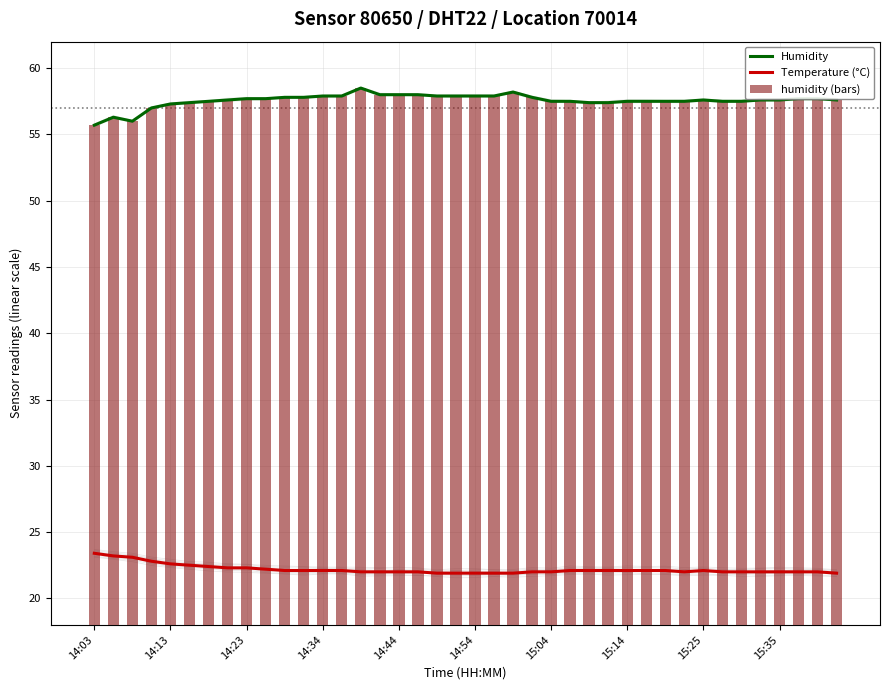

How many values in the Humidity series are below 57?

3